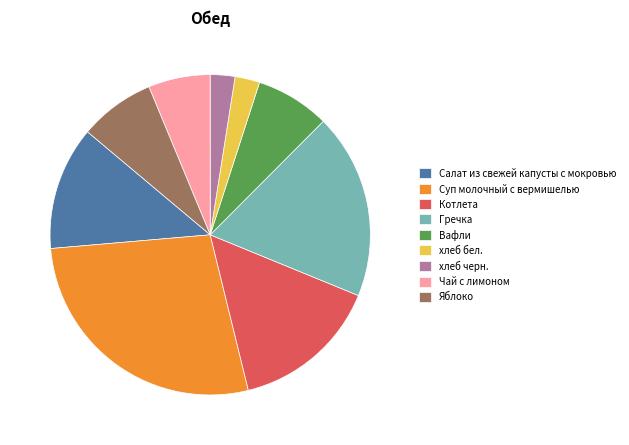

How many segments does this pie chart have?

9